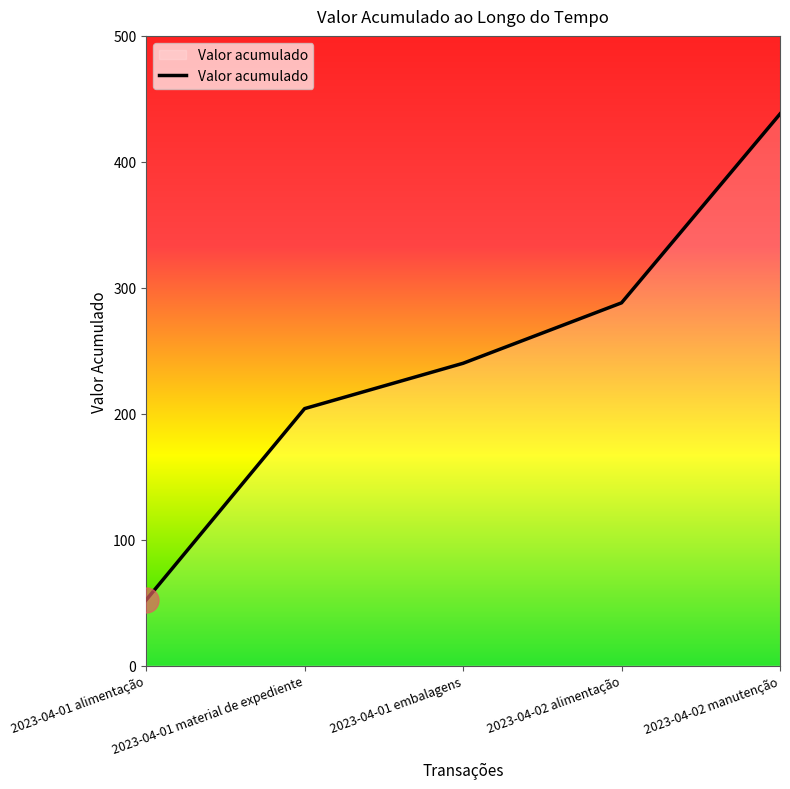

What is the change in value from 2023-04-01 alimentação to 2023-04-02 manutenção?

+386